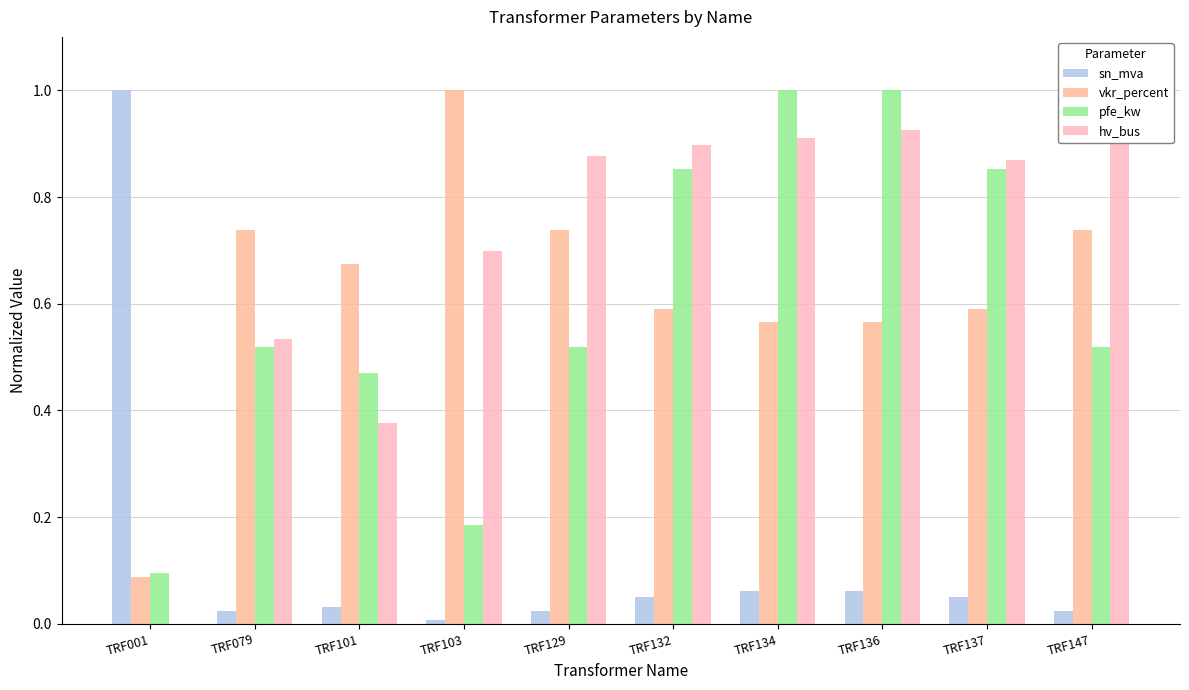

Which has a higher value, TRF136 or TRF137?

TRF136